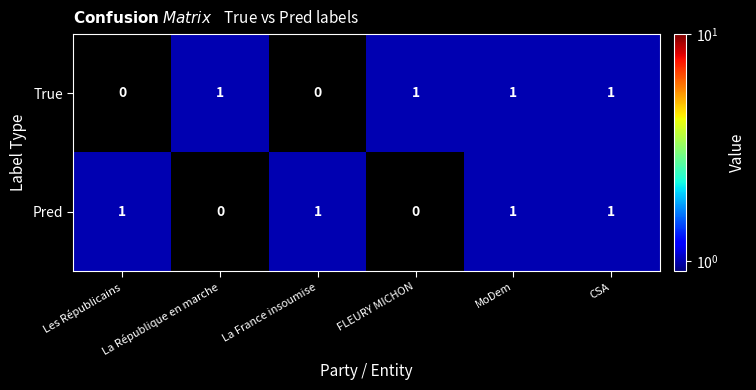

The value of True at La France insoumise is 0. True or false?

True